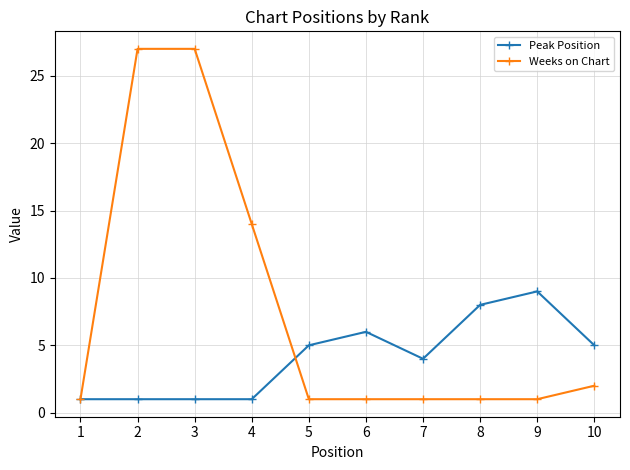

Is the value of Weeks on Chart at 4 greater than the value of Peak Position at 5?

Yes